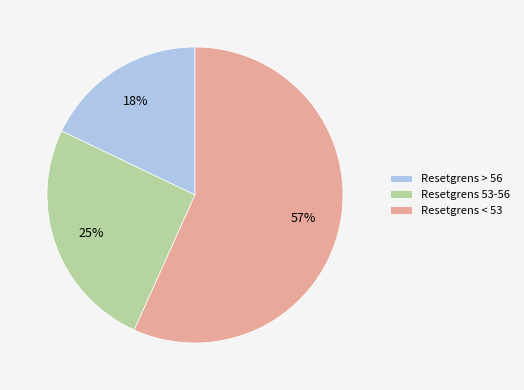

Between Resetgrens < 53 and Resetgrens > 56, which is larger?

Resetgrens < 53